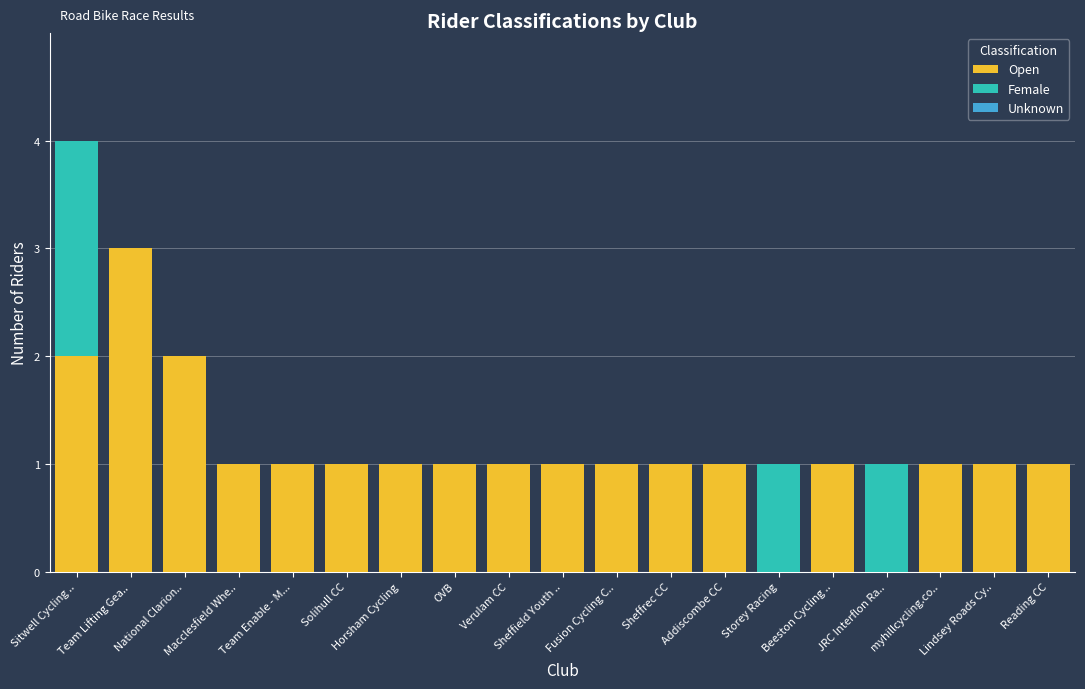

The value of Open at Sheffield Youth .. is 1. True or false?

True